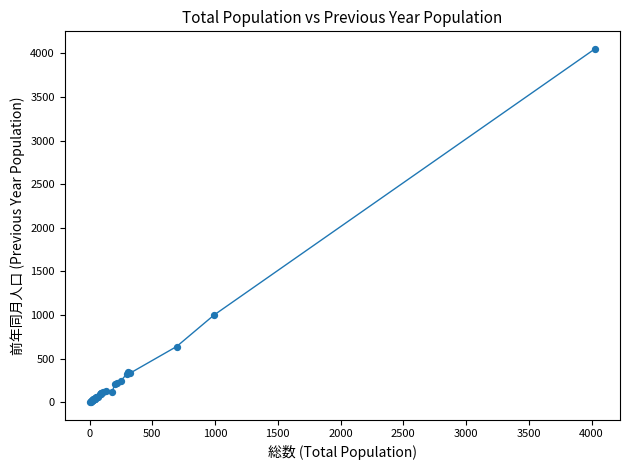

What Y value in the scatter plot is closest to 2026?

999